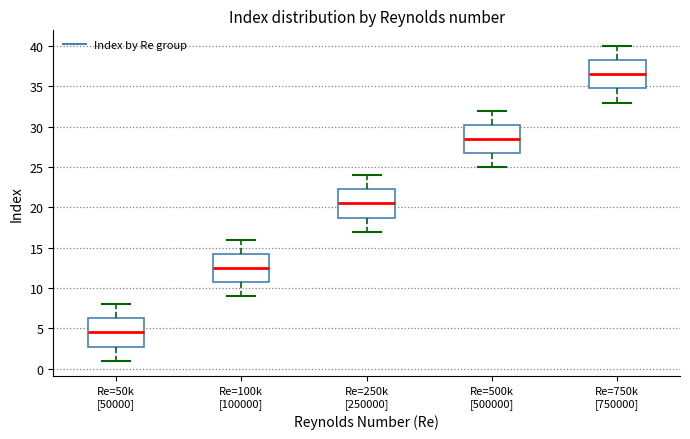

Where is the upper edge of the box for Re=750k [750000] on the y-axis? The values are not printed on the chart, so give them approximately, as read against the axis.

38.5